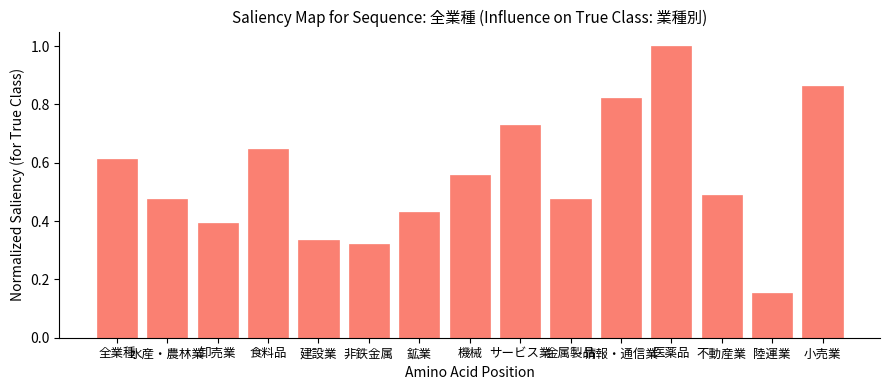

What is the label of the 12th bar from the right?

食料品